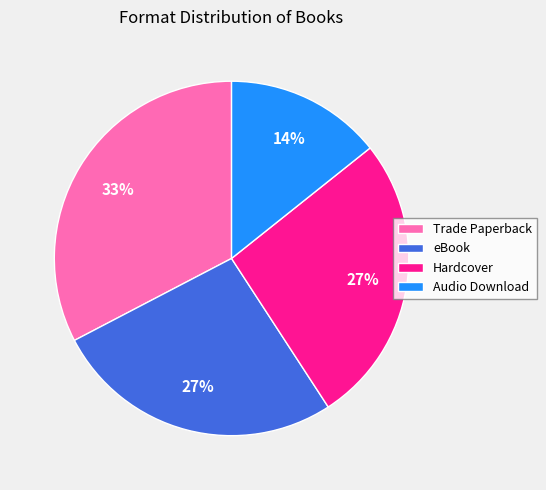

Which category has the biggest portion of the pie?

Trade Paperback